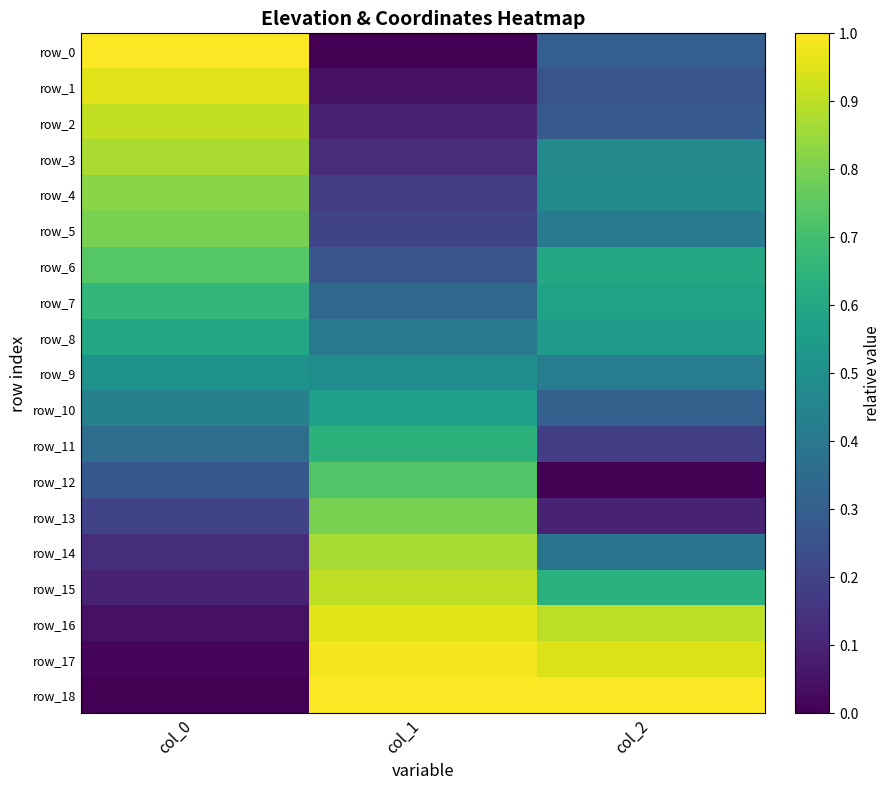

Which category has the highest value in the row_7 series?

col_0